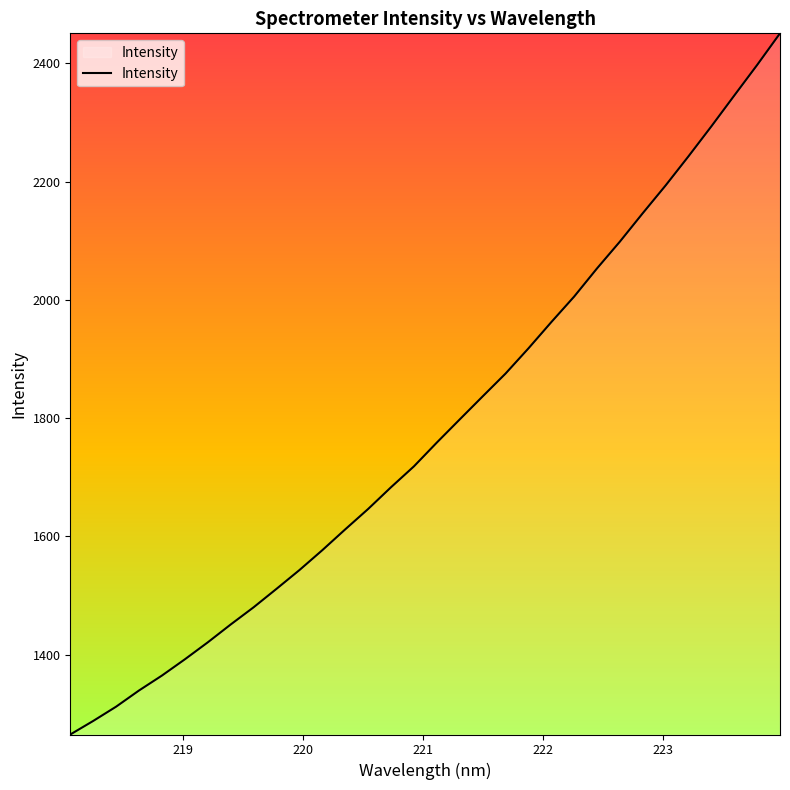

What is the difference between the maximum and minimum values?

1185.5